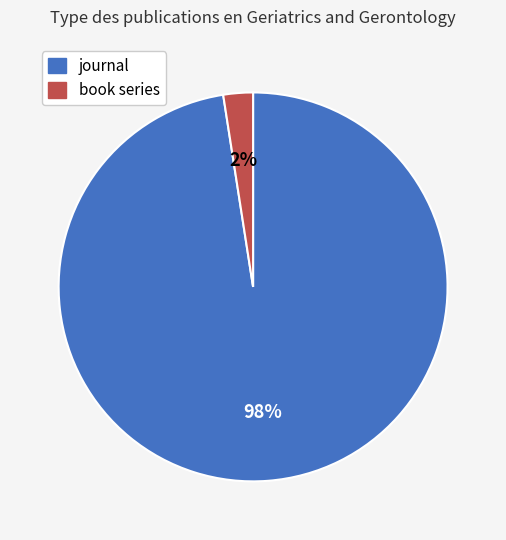

Between journal and book series, which is larger?

journal